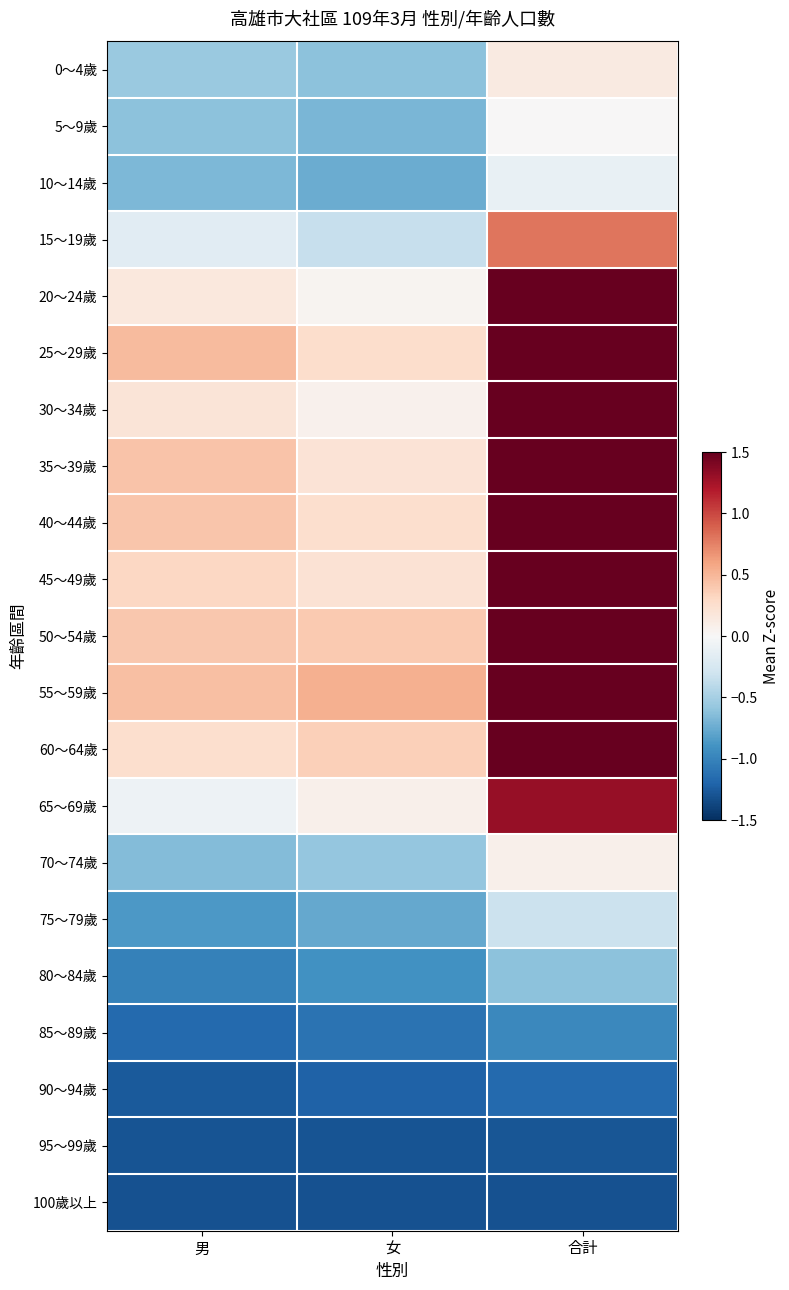

At which category is the sum across all series the highest?

合計